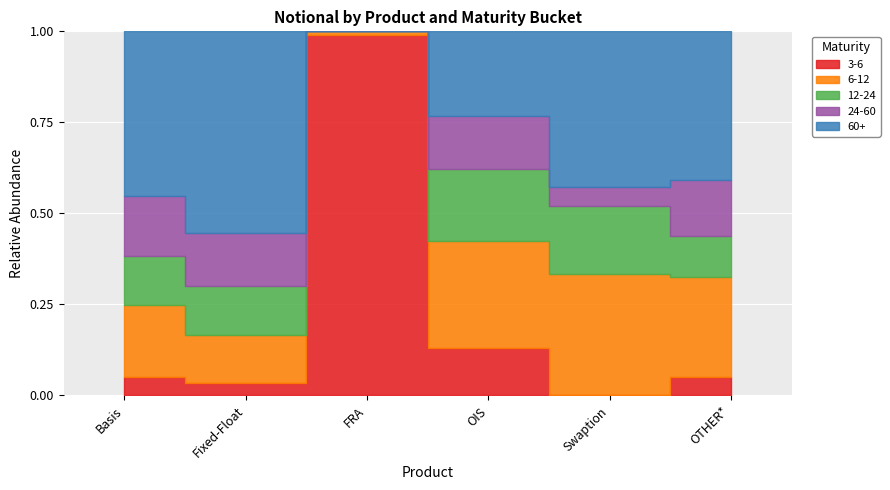

The 3-6 series shows 1035 at Swaption. True or false?

True